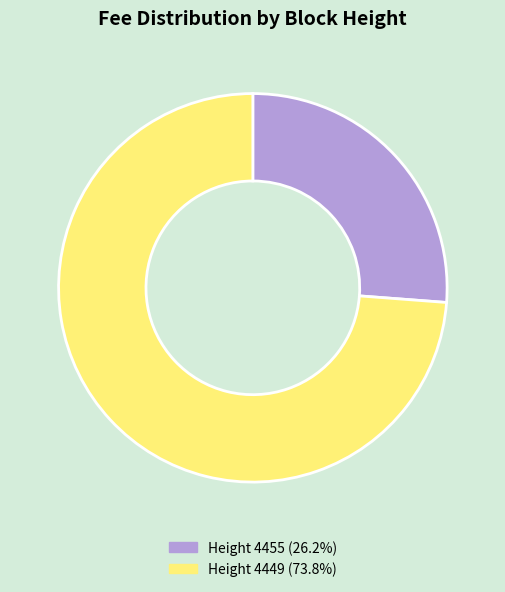

Does Height 4455 (26.2%) account for over 50% of the chart?

No